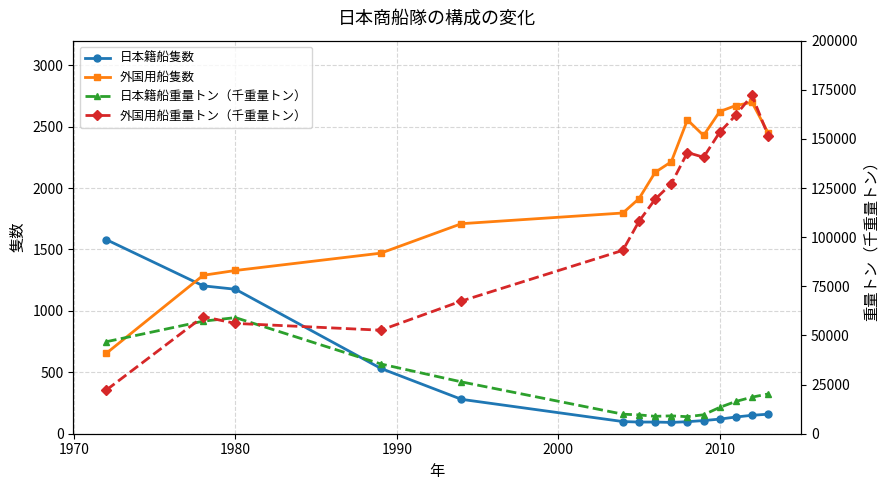

How many intersections are there between 外国用船重量トン（千重量トン） and 日本籍船重量トン（千重量トン）?

3